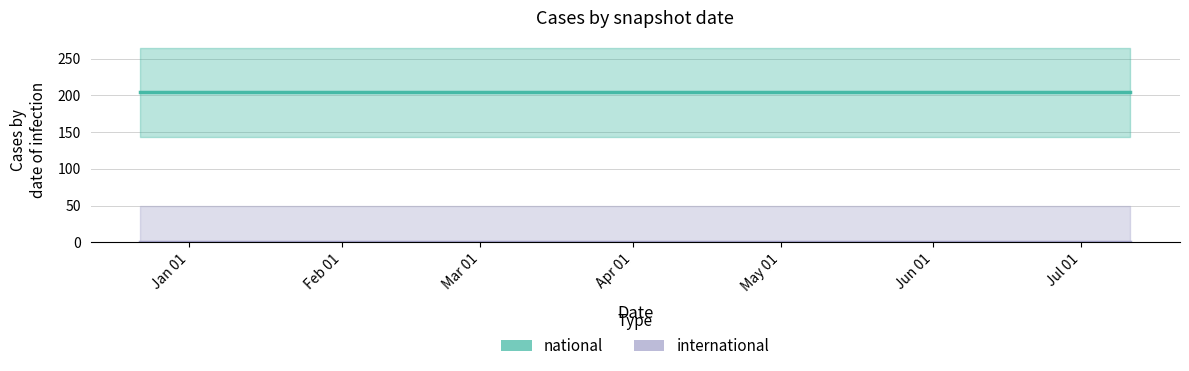

Between 2018-04-09 and 2018-07-11, which series saw the biggest shift?

national